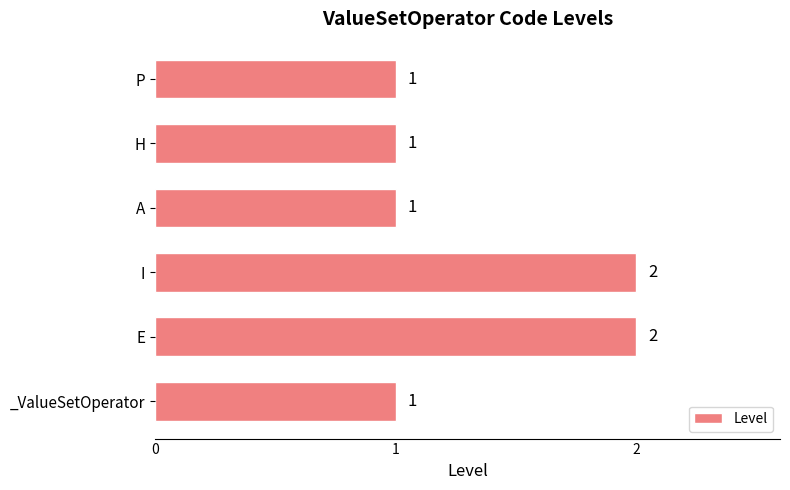

Does the chart contain any negative values?

No